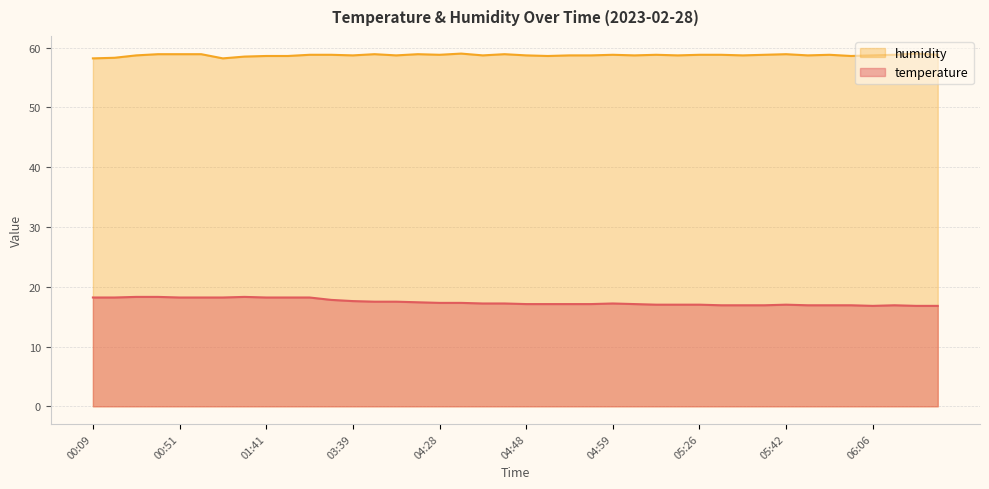

What is the minimum value for temperature?

16.8